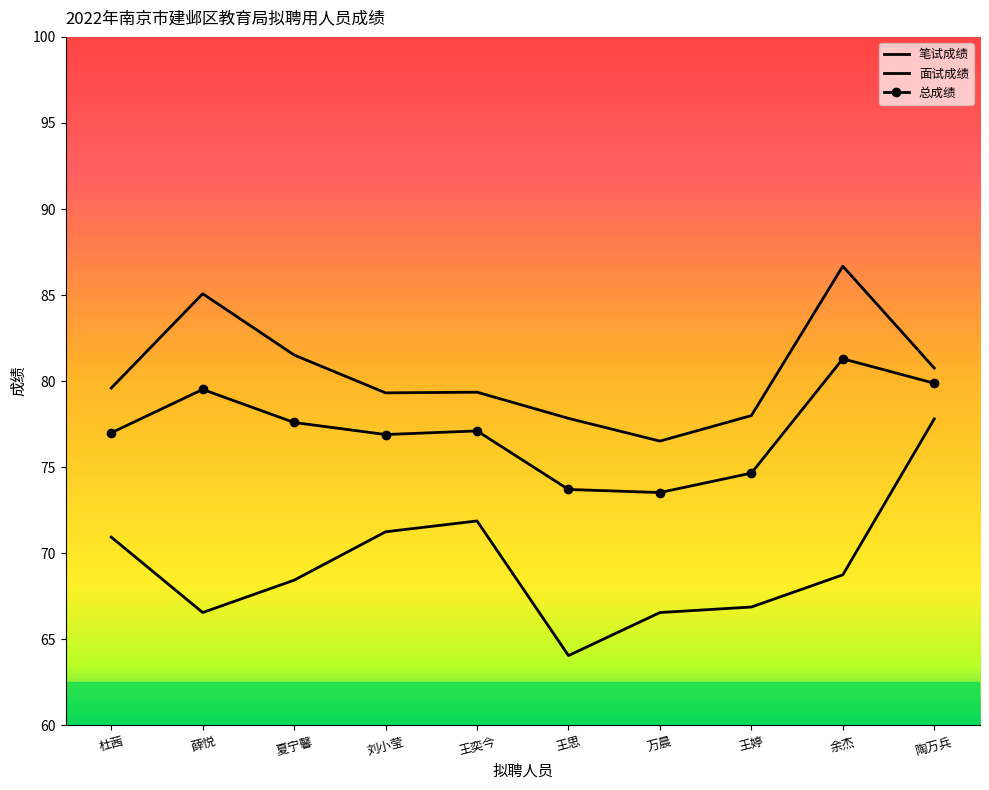

Count the number of categories in the chart.

10